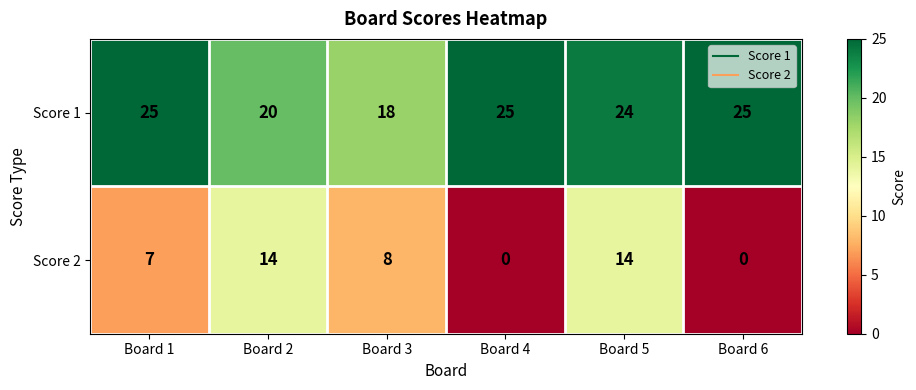

What is the approximate value of Score 1 at Board 2?

20